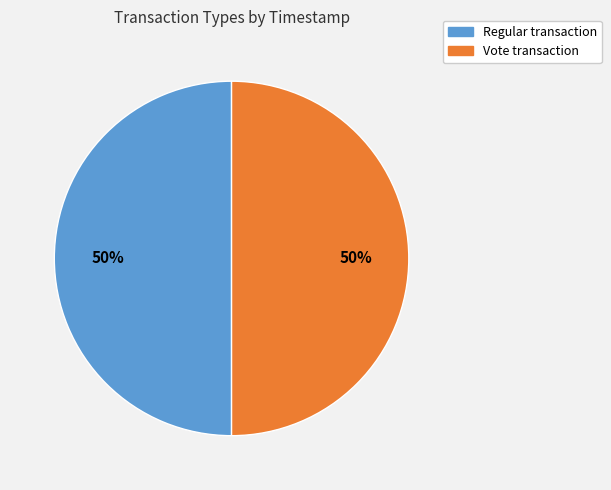

To the nearest percent, what is the combined percentage of Regular and Vote?

100%